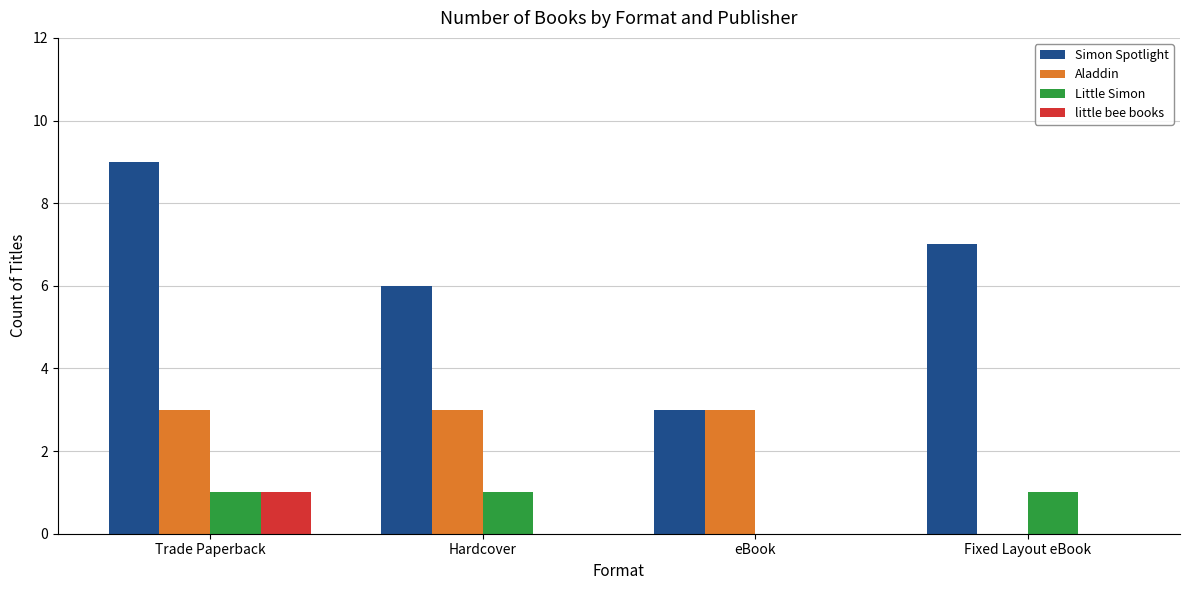

Which series changed the most between eBook and Fixed Layout eBook?

Simon Spotlight